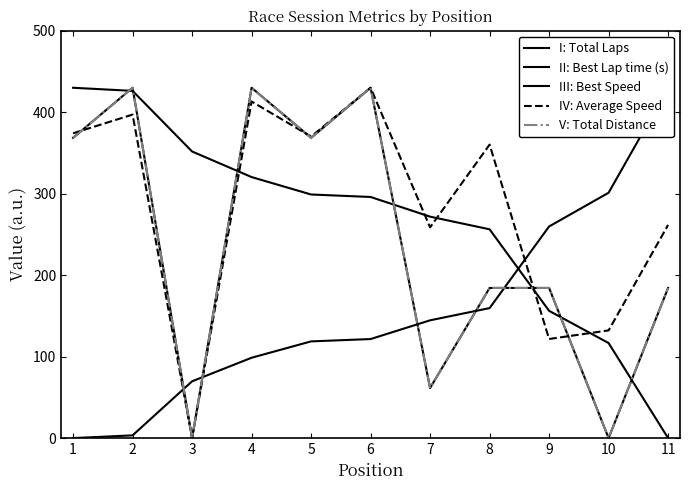

How many data points does each series have?

11